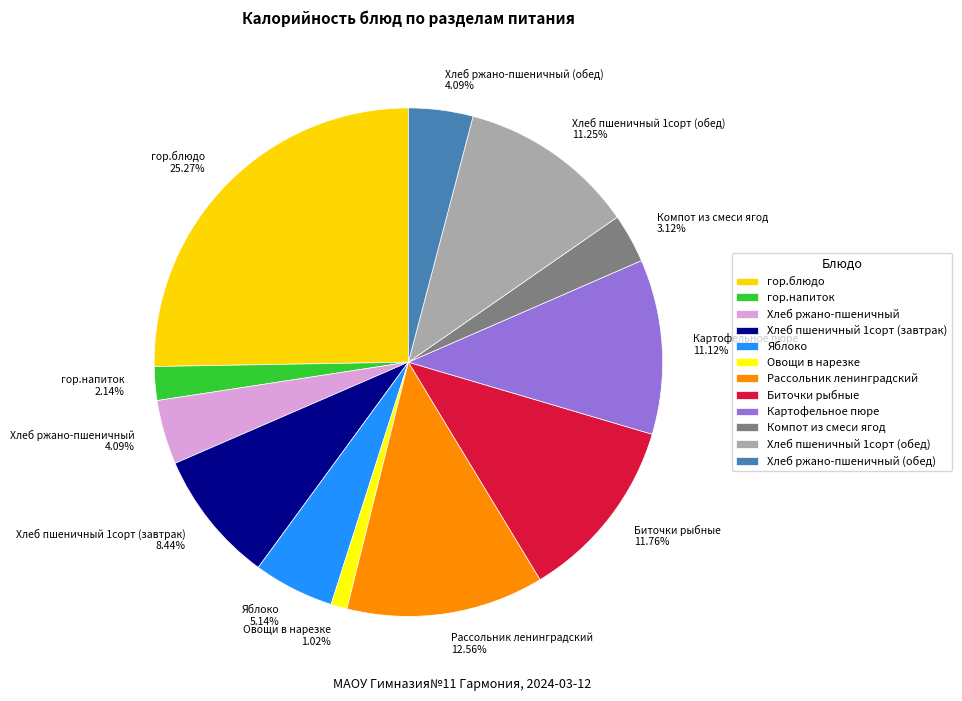

How many slices are in this pie chart?

12